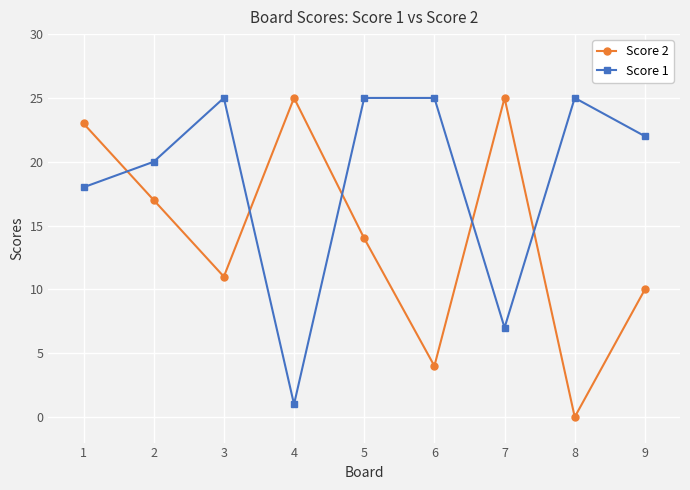

At 5, list the series in order from smallest to largest.

Score 2, Score 1